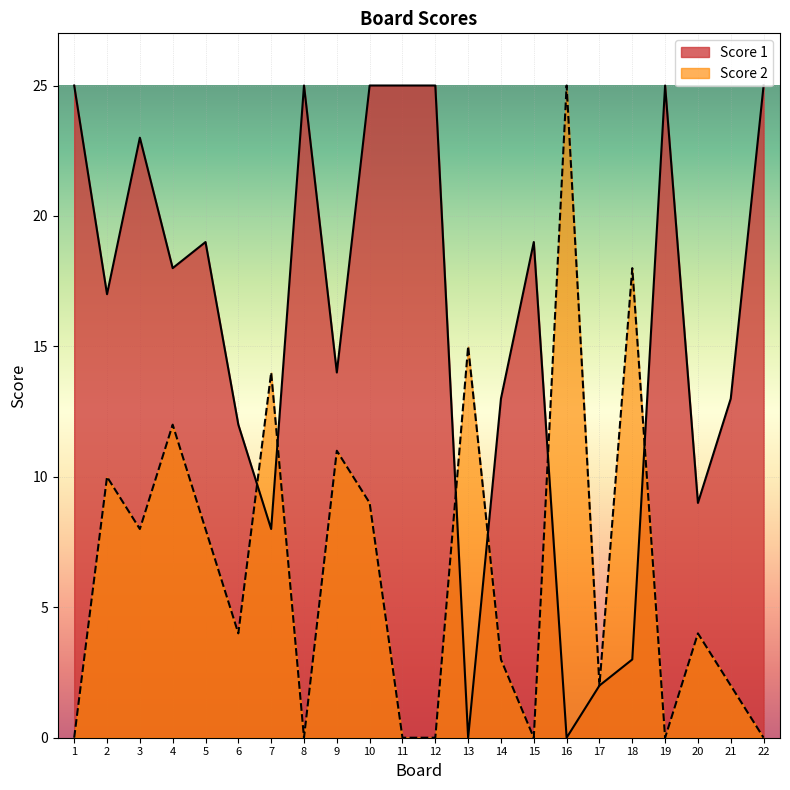

True or false: Score 2 has a value of 8 at 5.

True